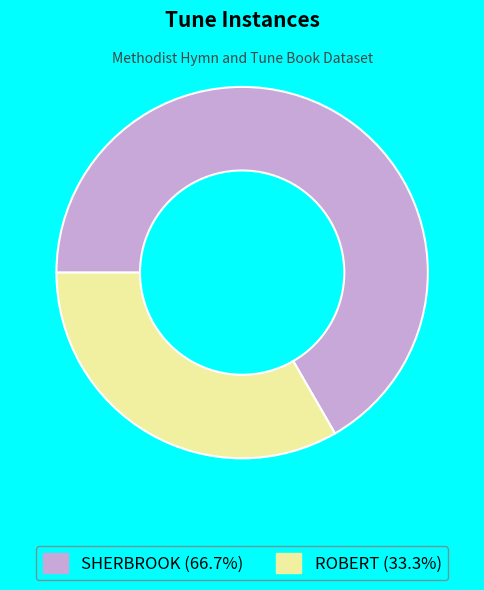

How many slices are in this pie chart?

2